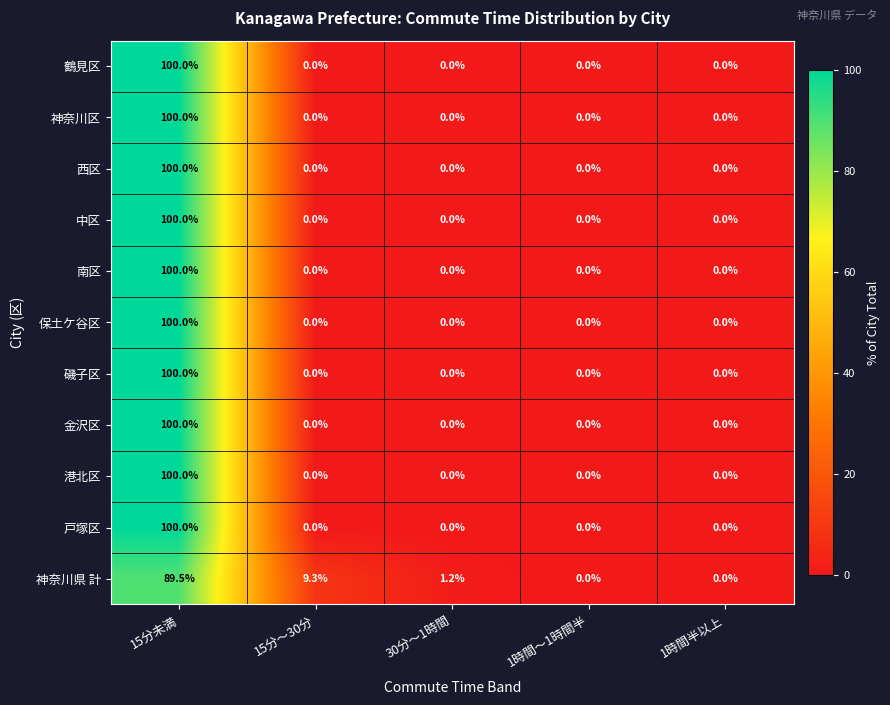

What is the spread (max minus min) of values at 15分未満?

10.5